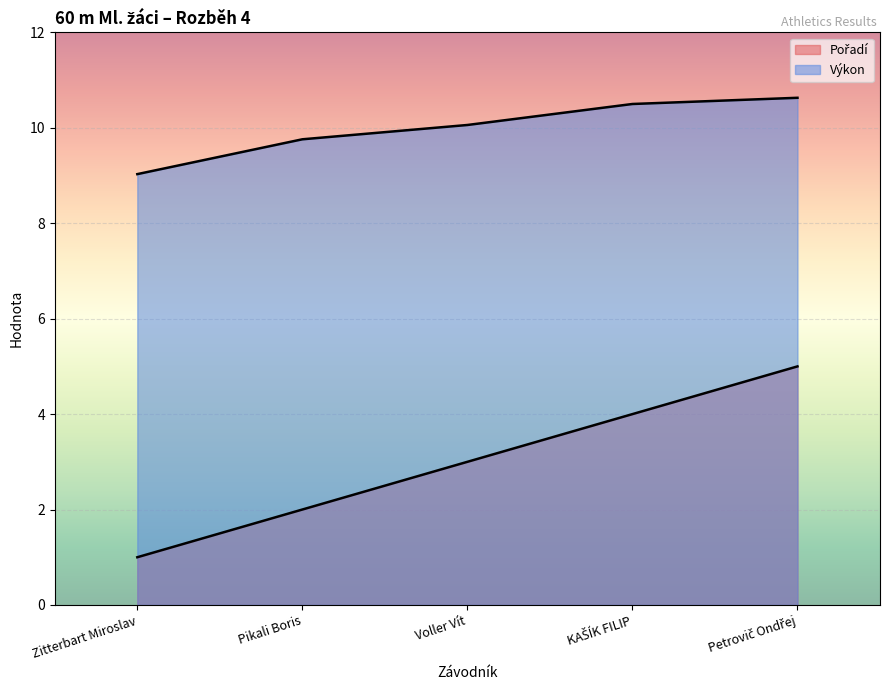

Which category has the lowest value in the Pořadí series?

Zitterbart Miroslav